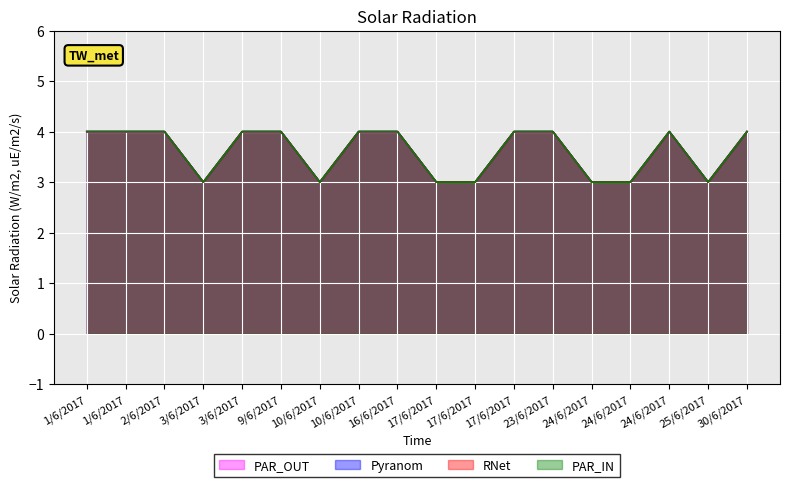

What is the minimum value shown in the chart?

3